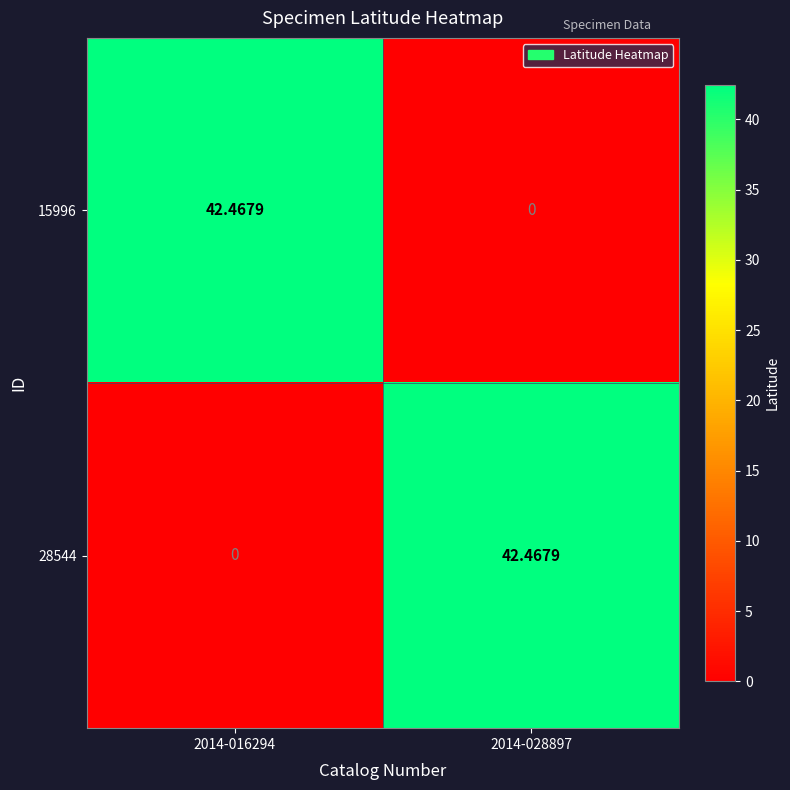

Is the value of 15996 at 2014-016294 greater than the value of 28544 at 2014-016294?

Yes